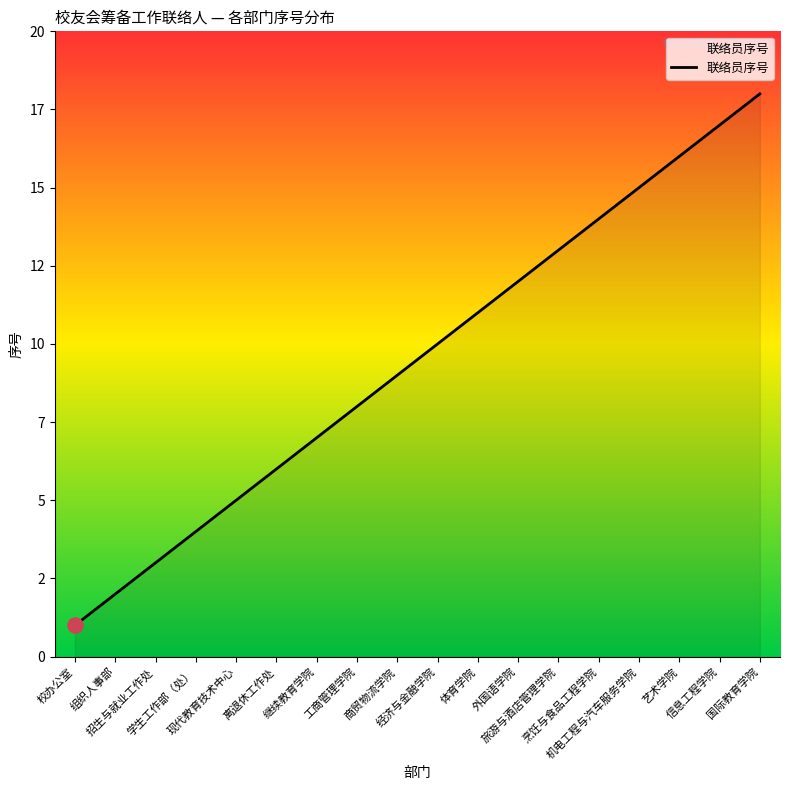

Between 旅游与酒店管理学院 and 离退休工作处, which is larger?

旅游与酒店管理学院